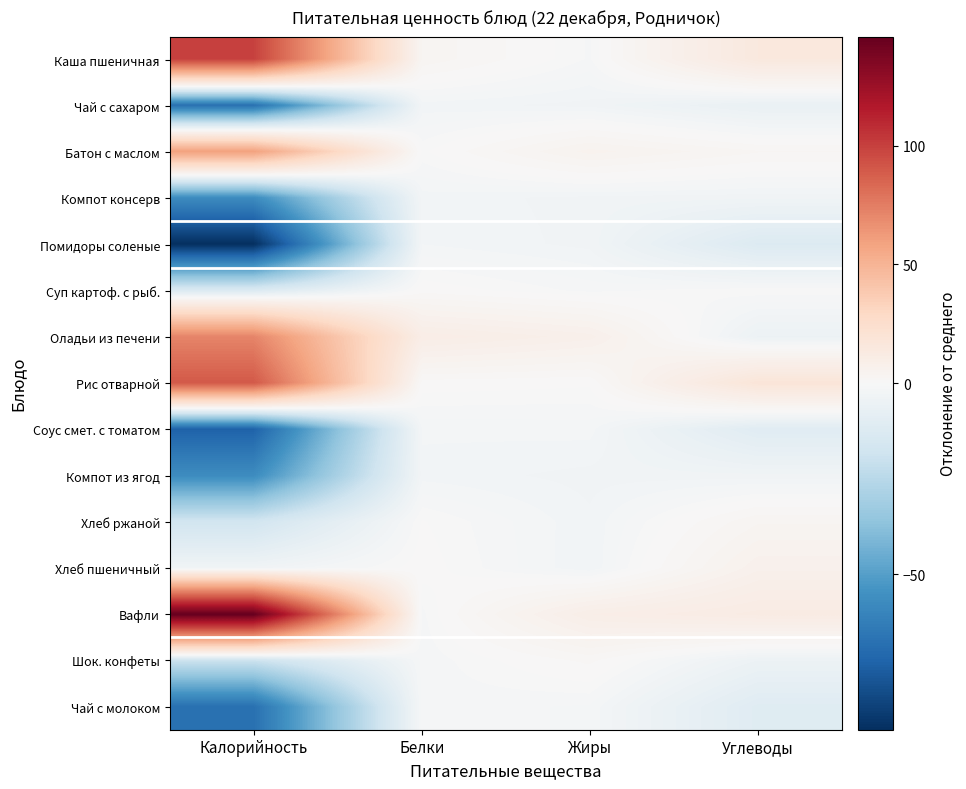

Reading left to right, what are all the values shown in this chart?

Каша пшеничная: Калорийность=99.7	Белки=3.1	Жиры=-0.8	Углеводы=14.9
Чай с сахаром: Калорийность=-67.8	Белки=-2.5	Жиры=-3.1	Углеводы=-6.3
Батон с маслом: Калорийность=59.5	Белки=-0.2	Жиры=5.0	Углеводы=2.4
Компот консерв: Калорийность=-57.0	Белки=-2.4	Жиры=-3.1	Углеводы=-3.3
Помидоры соленые: Калорийность=-90.7	Белки=-2.1	Жиры=-3.1	Углеводы=-12.3
Суп картоф. с рыб.: Калорийность=-13.1	Белки=0.6	Жиры=-1.0	Углеводы=-0.2
Оладьи из печени: Калорийность=71.5	Белки=10.0	Жиры=7.3	Углеводы=-5.0
Рис отварной: Калорийность=90.0	Белки=0.5	Жиры=0.2	Углеводы=18.2
Соус смет. с томатом: Калорийность=-73.2	Белки=-2.0	Жиры=-1.8	Углеводы=-10.7
Компот из ягод: Калорийность=-57.0	Белки=-2.4	Жиры=-3.1	Углеводы=-3.3
Хлеб ржаной: Калорийность=-17.2	Белки=0.1	Жиры=-2.7	Углеводы=3.3
Хлеб пшеничный: Калорийность=-3.2	Белки=0.5	Жиры=-2.8	Углеводы=6.5
Вафли: Калорийность=145.8	Белки=-1.0	Жиры=9.1	Углеводы=11.9
Шок. конфеты: Калорийность=-19.4	Белки=-1.2	Жиры=1.4	Углеводы=-5.0
Чай с молоком: Калорийность=-68.0	Белки=-1.0	Жиры=-1.5	Углеводы=-11.0